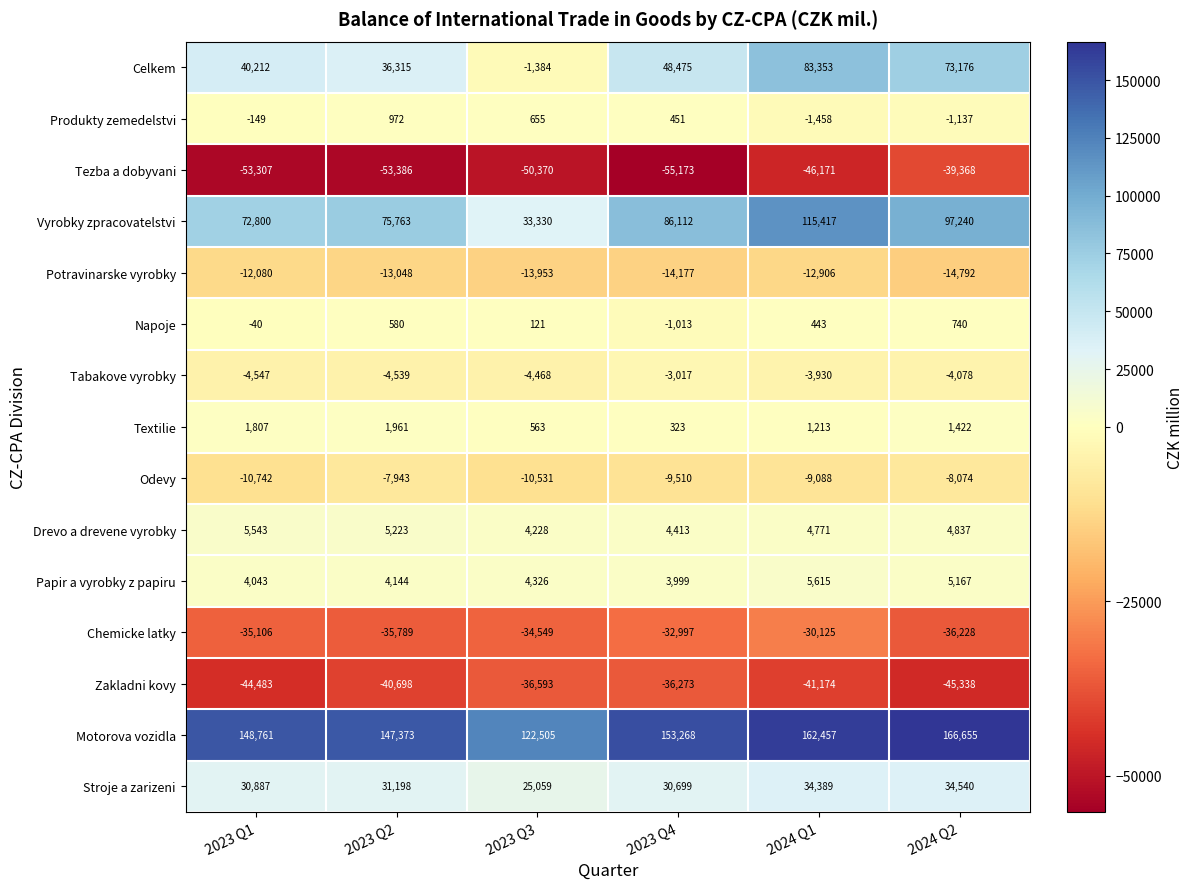

Which category has the lowest value across all series?

2023 Q4